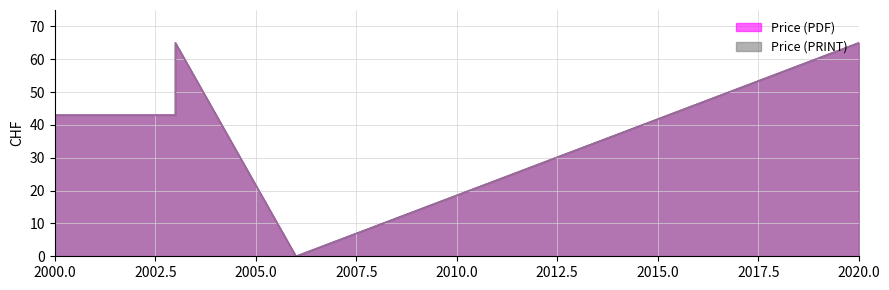

What is the value of the Price (PRINT) point at the 1st from the left?

43